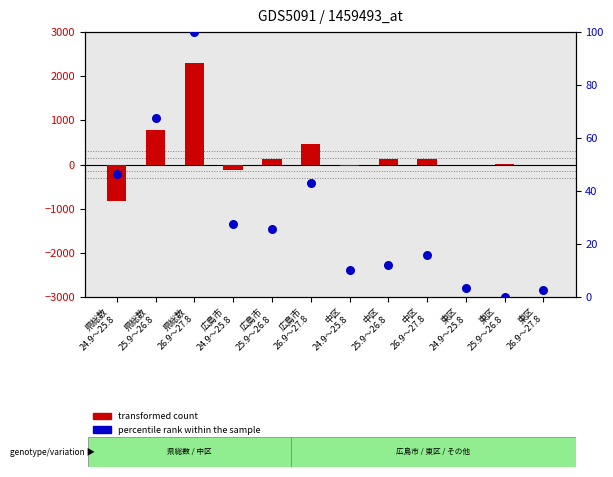

Which series reaches the maximum Y coordinate?

transformed count